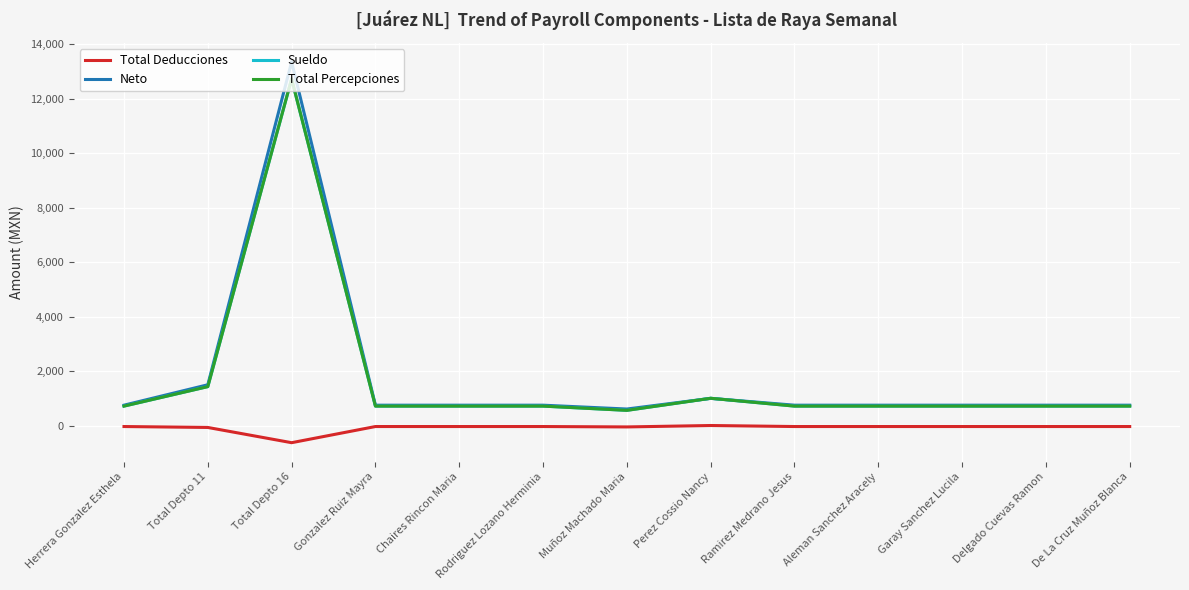

Reading left to right, what are all the values shown in this chart?

Total Deducciones: -34.0	-68.1	-627.6	-34.0	-34.0	-34.0	-48.7	3.4	-34.0	-34.0	-34.0	-34.0	-34.0
Neto: 750.0	1500.0	13359.0	750.0	750.0	750.0	609.0	1000.0	750.0	750.0	750.0	750.0	750.0
Sueldo: 716.0	1431.9	12731.4	716.0	716.0	716.0	560.3	1003.4	716.0	716.0	716.0	716.0	716.0
Total Percepciones: 716.0	1431.9	12731.4	716.0	716.0	716.0	560.3	1003.4	716.0	716.0	716.0	716.0	716.0